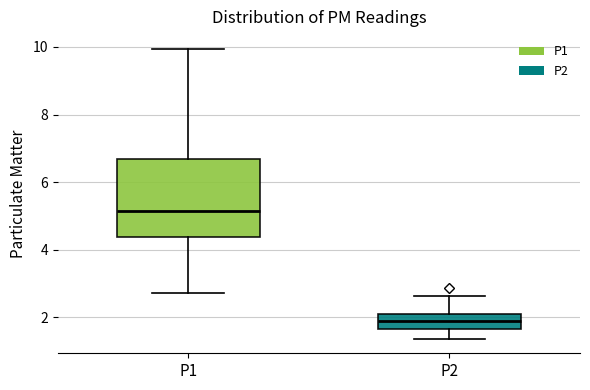

Reading left to right, transcribe this box plot: for each box, give where its median line is, the range the box spans, and where its two whiskers end, as read against the y-axis. The values are not printed on the chart, so give them approximately, as read against the axis.

P1: median 5.2, box 4.4 to 6.6, whiskers 2.8 to 10.0
P2: median 2.0, box 1.6 to 2.2, whiskers 1.4 to 2.6